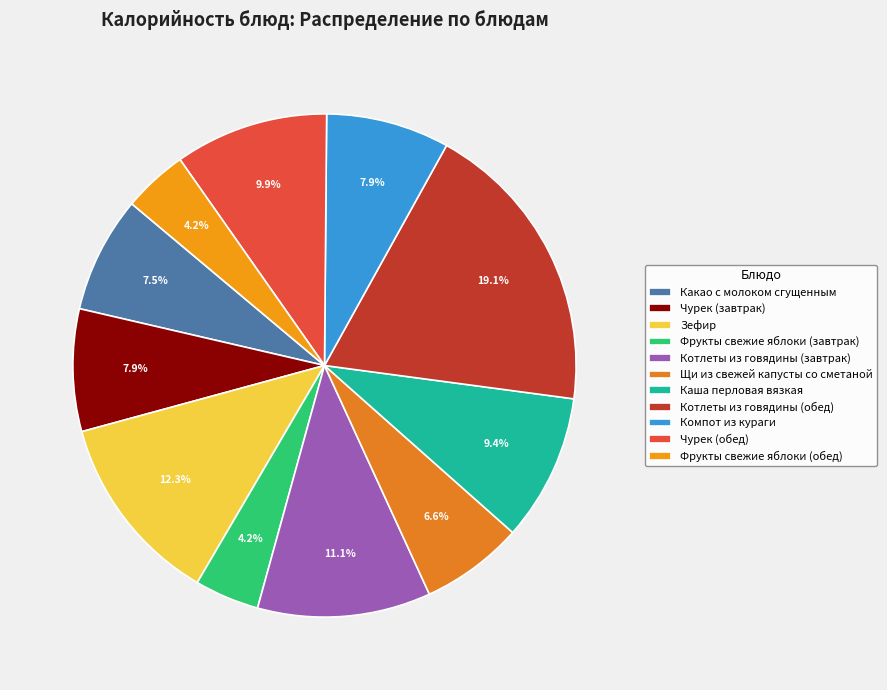

Is there any slice that represents more than half of the pie?

No